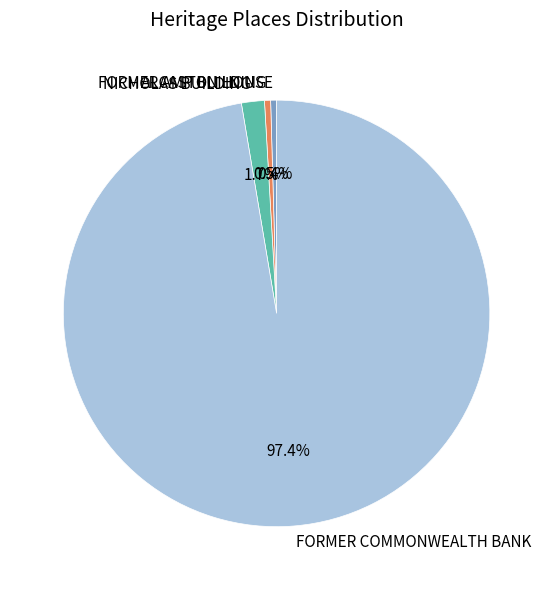

Does FORMER COMMONWEALTH BANK account for over 50% of the chart?

Yes